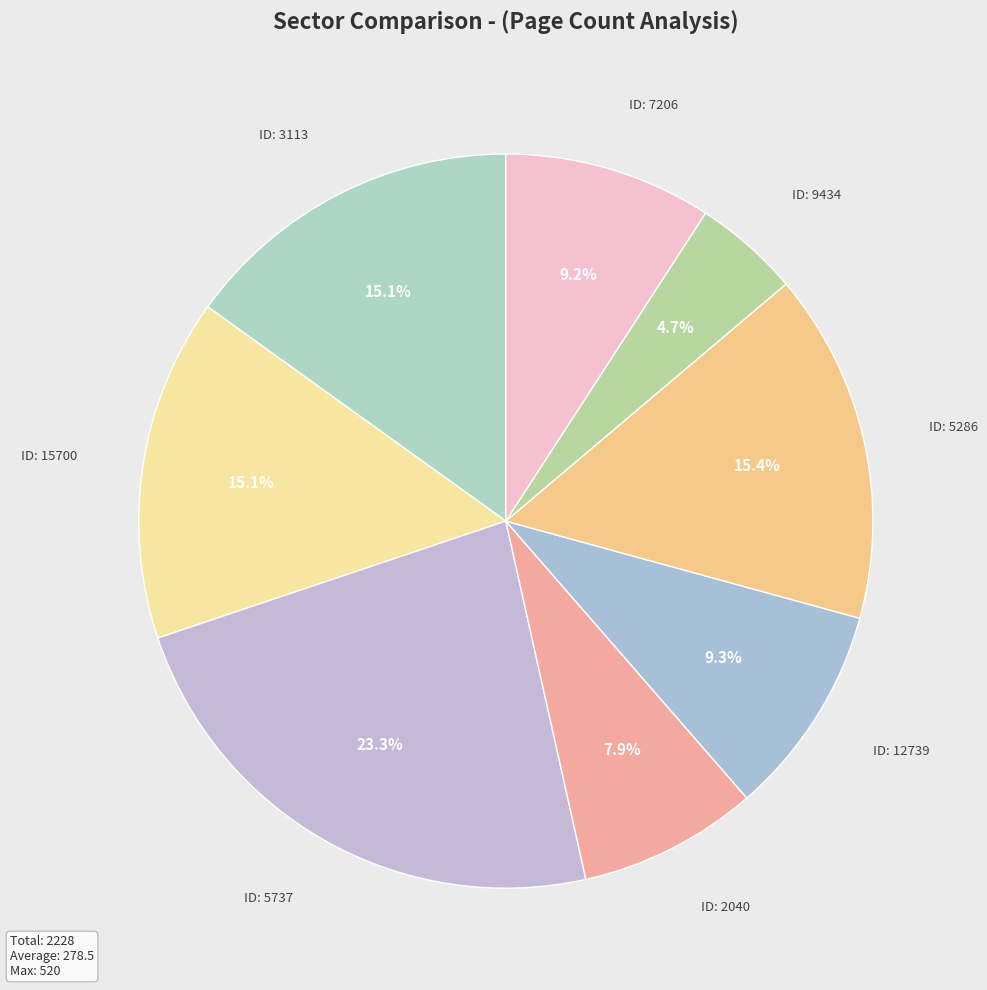

How many segments does this pie chart have?

8